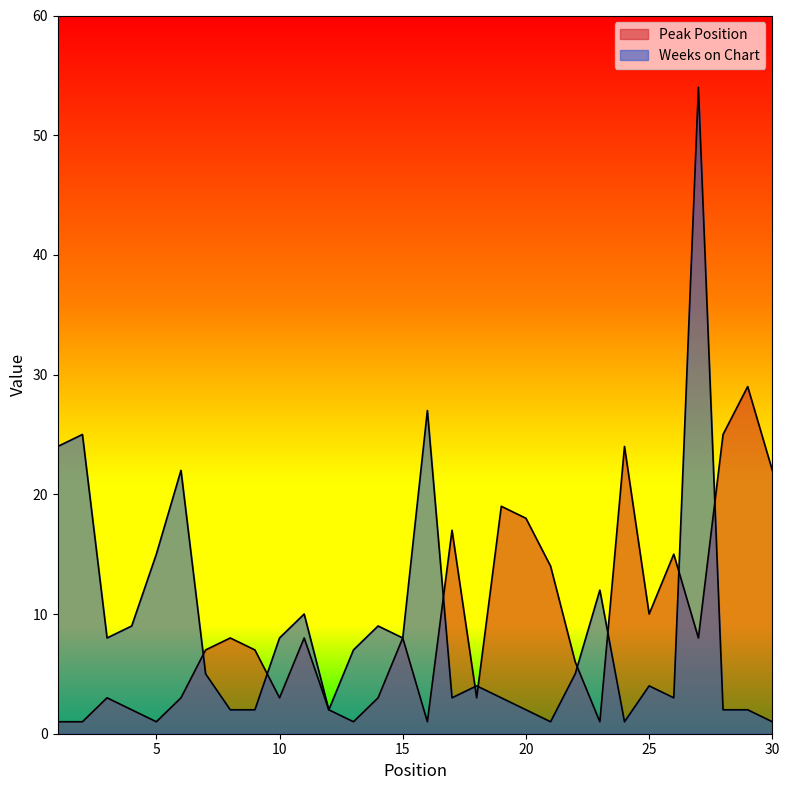

Where is Weeks on Chart nearest to the value 27?

16